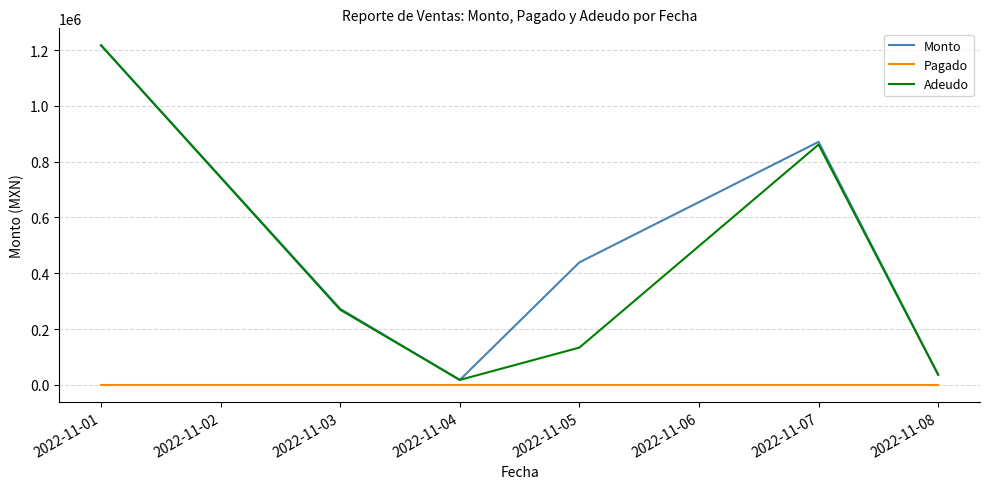

Which series changed the most between 2022-11-01 and 2022-11-07?

Adeudo